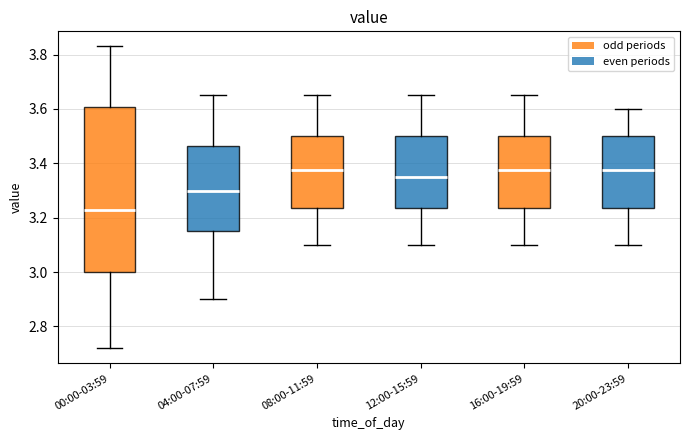

Where does the median line of the box for 20:00-23:59 sit on the y-axis? The values are not printed on the chart, so give them approximately, as read against the axis.

3.38